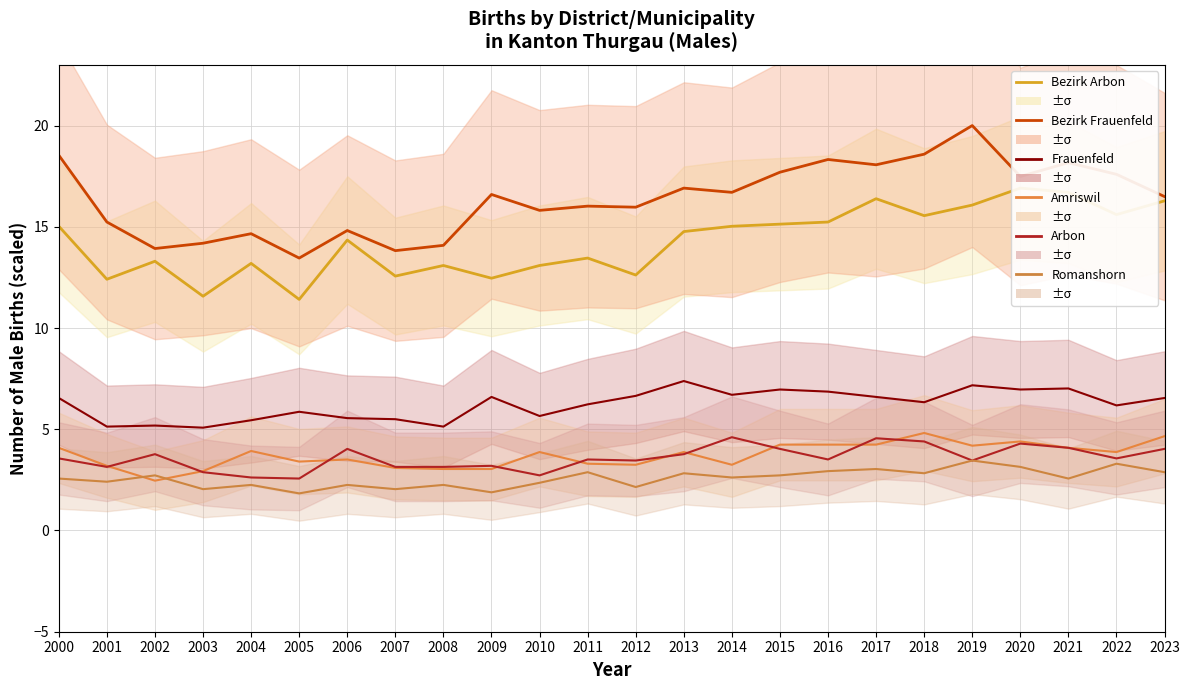

What is the sum of the Amriswil values at 2017 and 2016?

8.5